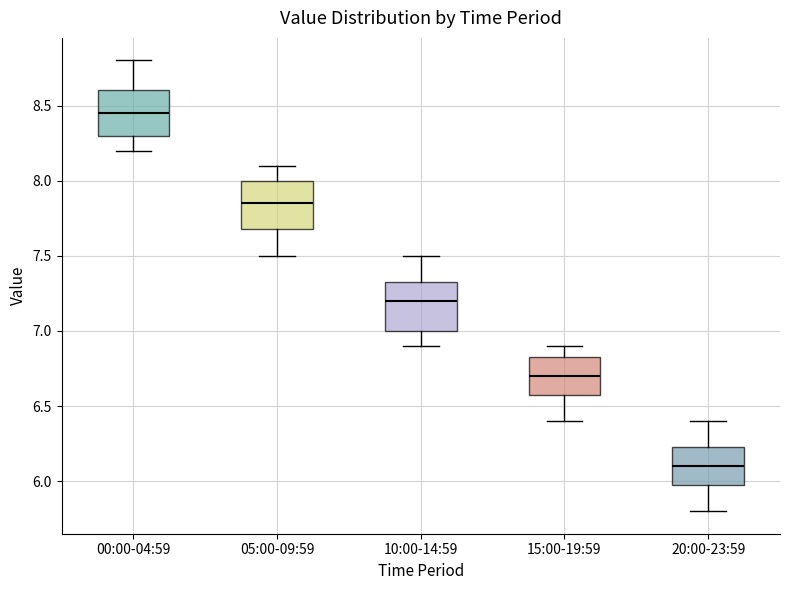

Where is the upper edge of the box for 15:00-19:59 on the y-axis? The values are not printed on the chart, so give them approximately, as read against the axis.

6.85